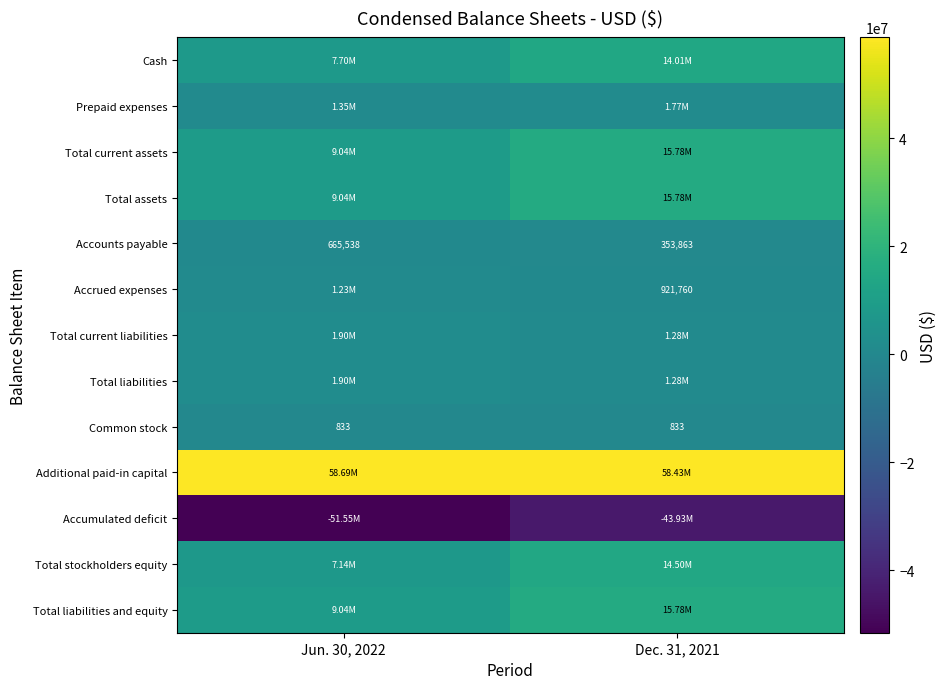

Is the value of Common stock at Dec. 31, 2021 greater than the value of Accounts payable at Dec. 31, 2021?

No